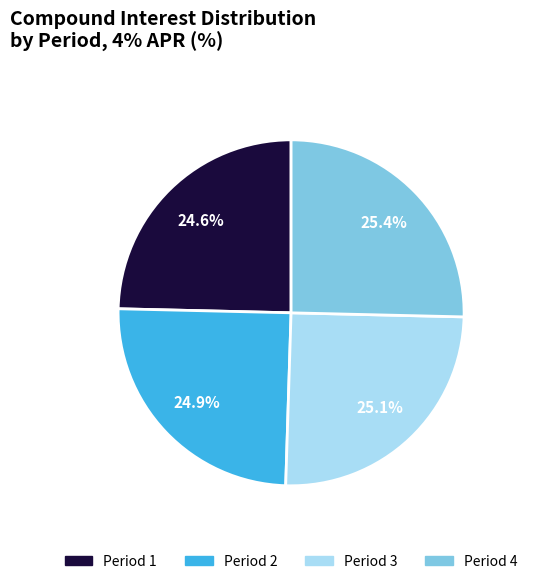

To the nearest percent, what is the combined percentage of Period 3 and Period 4?

50%